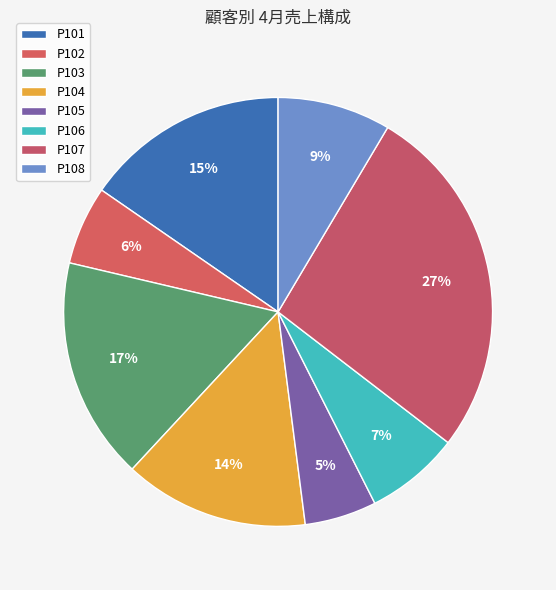

Which slice is the largest?

P107